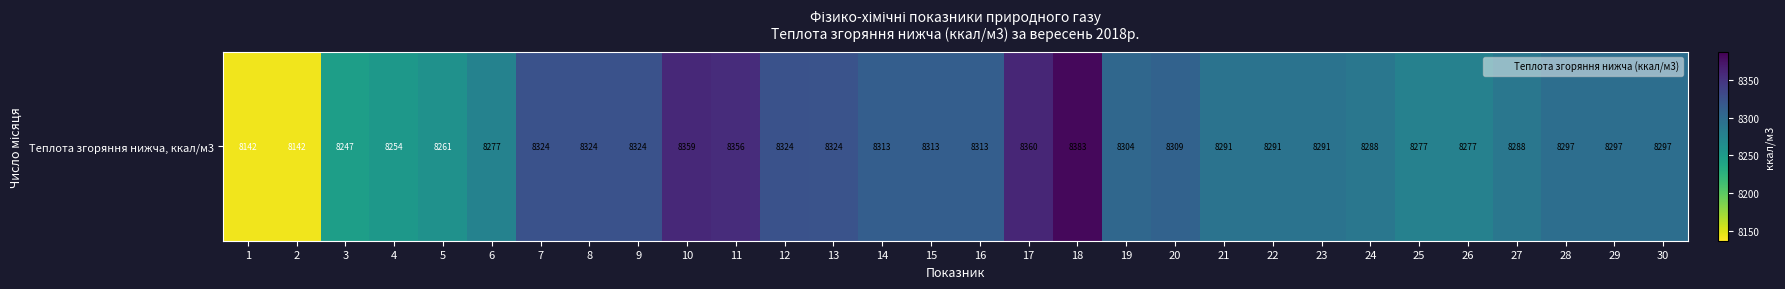

What is the change in value from 16 to 29?

-15.9